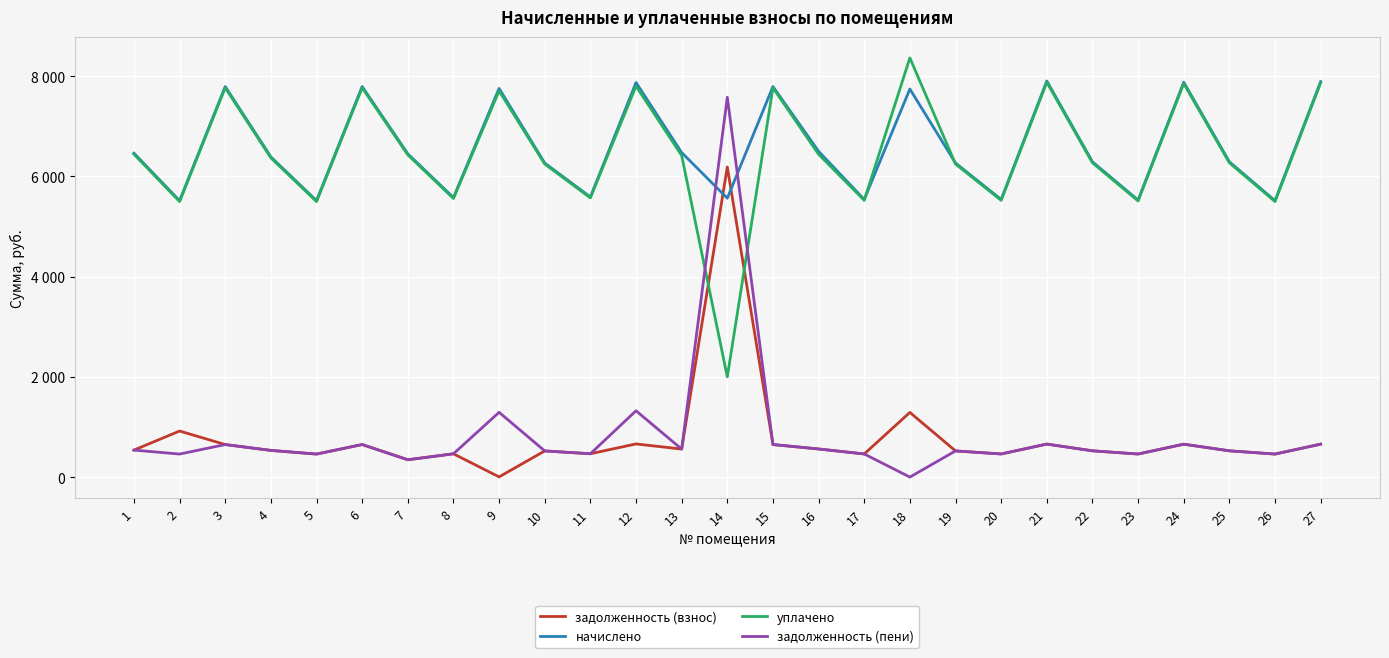

What are all the series names shown in the legend?

задолженность (взнос), начислено, уплачено, задолженность (пени)